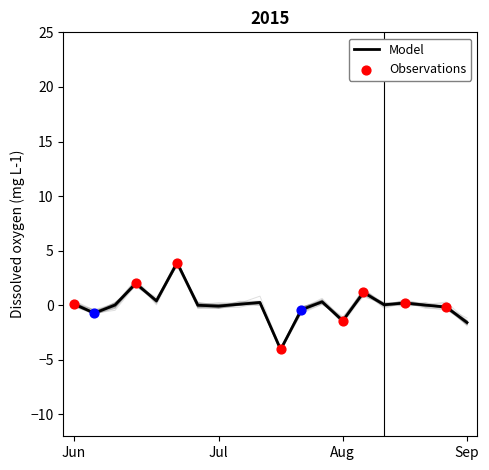

What is the approximate value of Model at Sep?

-1.6